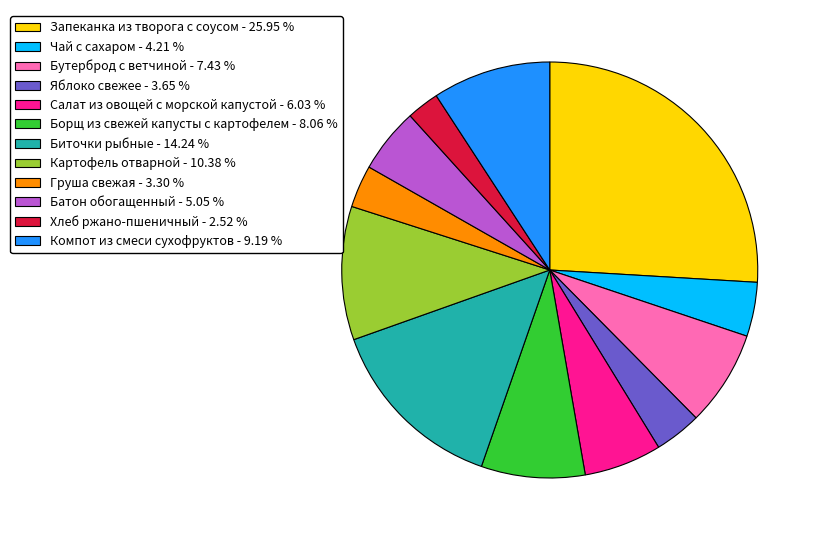

How many segments does this pie chart have?

12